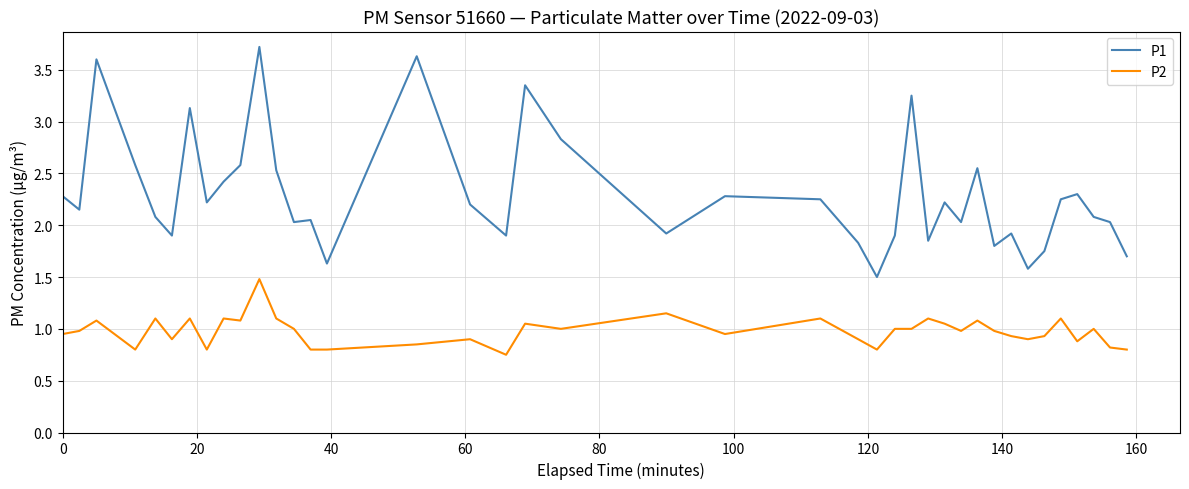

What is the average value of the P1 series?

2.3